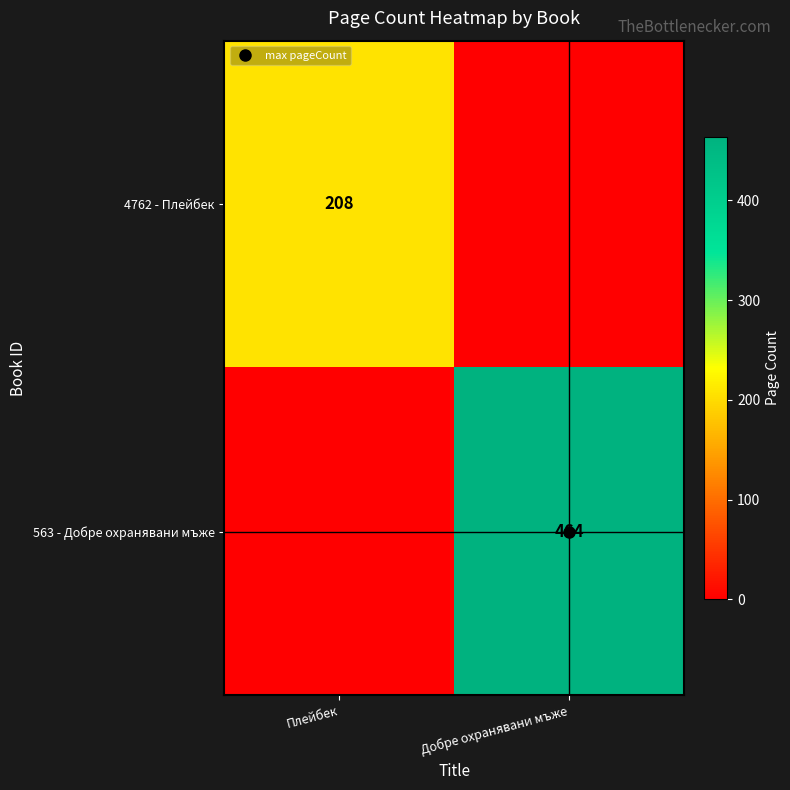

True or false: 4762 - Плейбек has a value of 0 at Добре охранявани мъже.

True